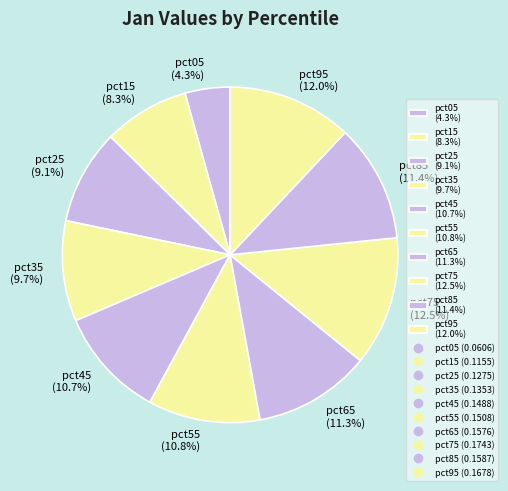

Which has a higher value, pct95 or pct45?

pct95